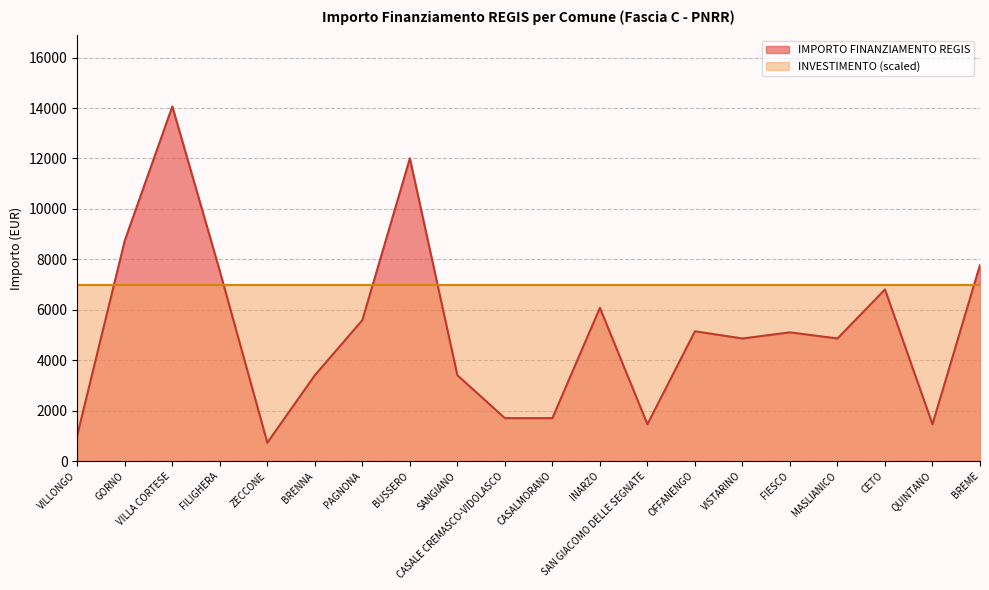

Rank the categories by value from lowest to highest.

ZECCONE, VILLONGO, SAN GIACOMO DELLE SEGNATE, QUINTANO, CASALE CREMASCO-VIDOLASCO, CASALMORANO, BRENNA, SANGIANO, VISTARINO, MASLIANICO, FIESCO, OFFANENGO, PAGNONA, INARZO, CETO, FILIGHERA, BREME, GORNO, BUSSERO, VILLA CORTESE